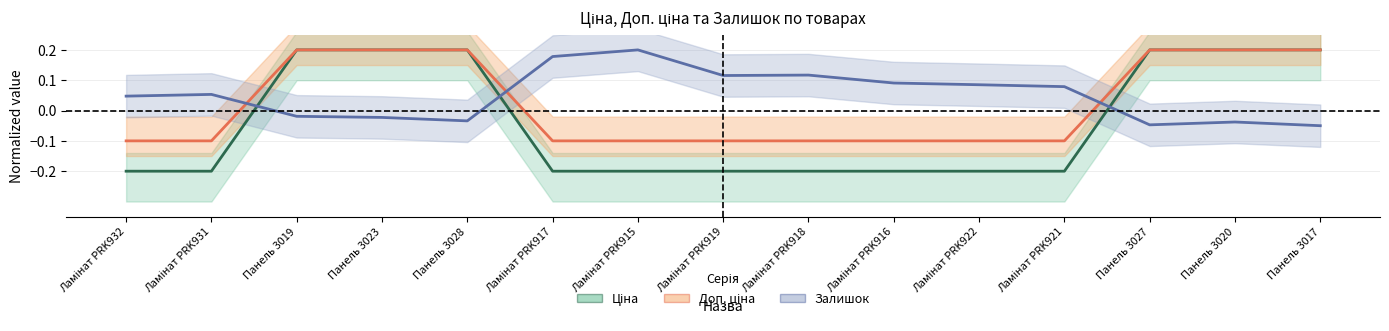

The value of Ціна at Ламінат PRK916 is -0.0. True or false?

False